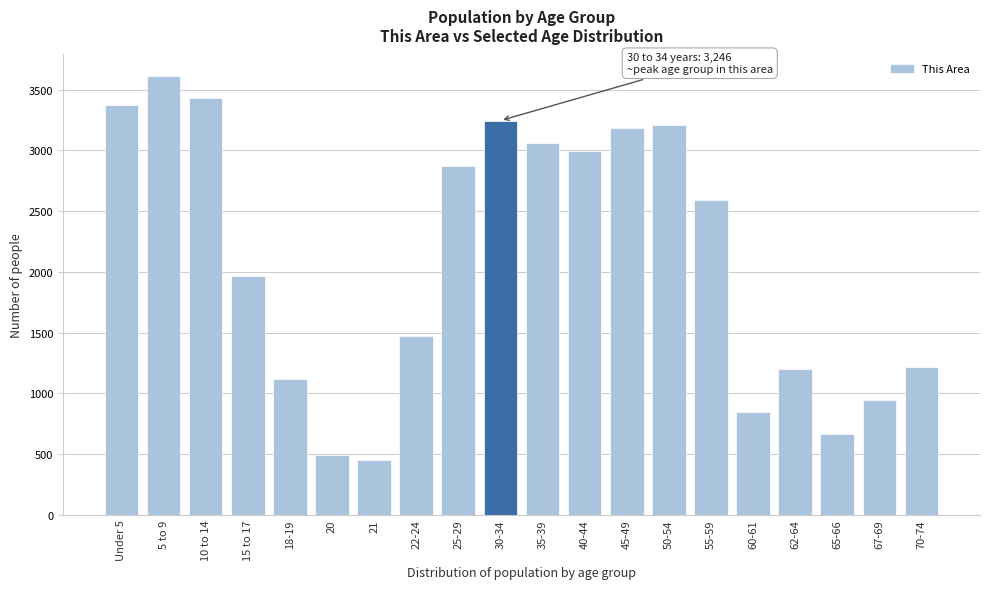

Reading left to right, list all the values displayed in this chart.

3378	3610	3434	1969	1121	489	447	1472	2872	3246	3063	2999	3181	3209	2593	844	1197	666	944	1219